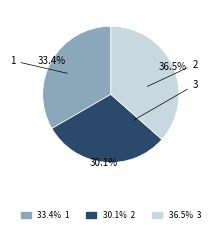

To the nearest percent, what is the average slice percentage?

33%